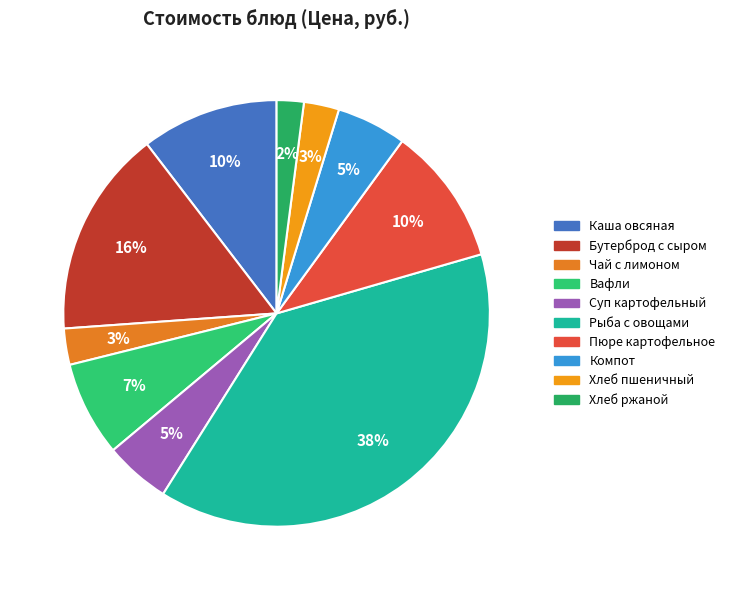

How many slices are in this pie chart?

10